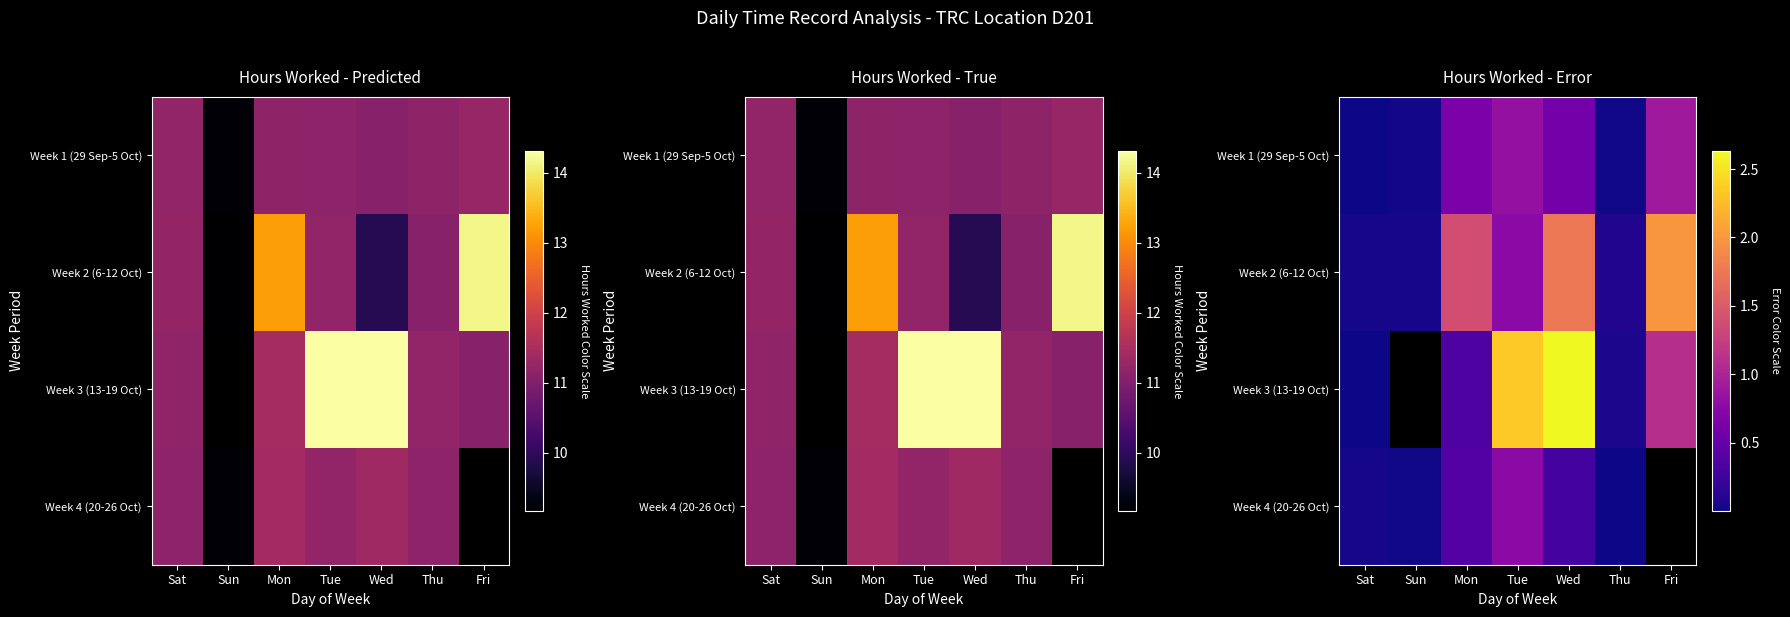

Rank the series at Thu from highest to lowest value.

Week 2 (6-12 Oct), Week 3 (13-19 Oct), Week 1 (29 Sep-5 Oct), Week 4 (20-26 Oct)